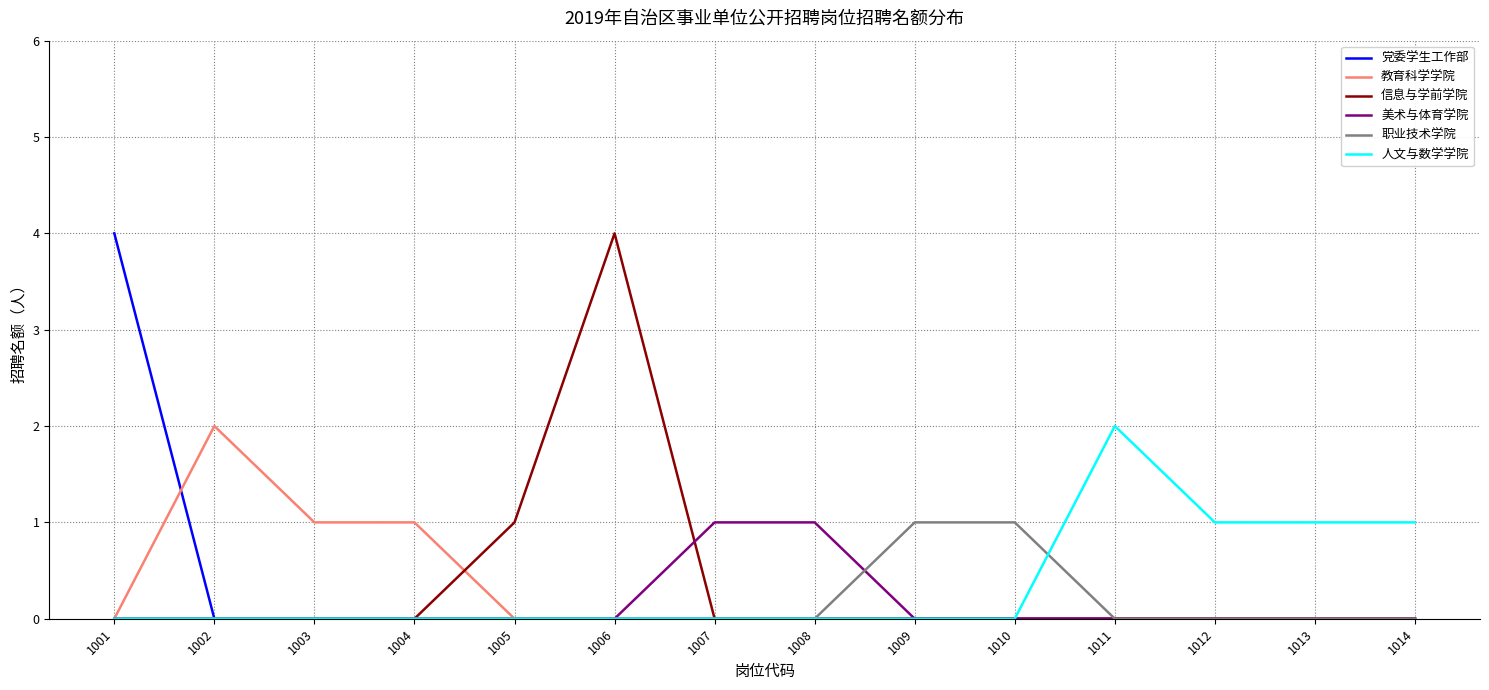

What is the maximum value for 信息与学前学院?

4